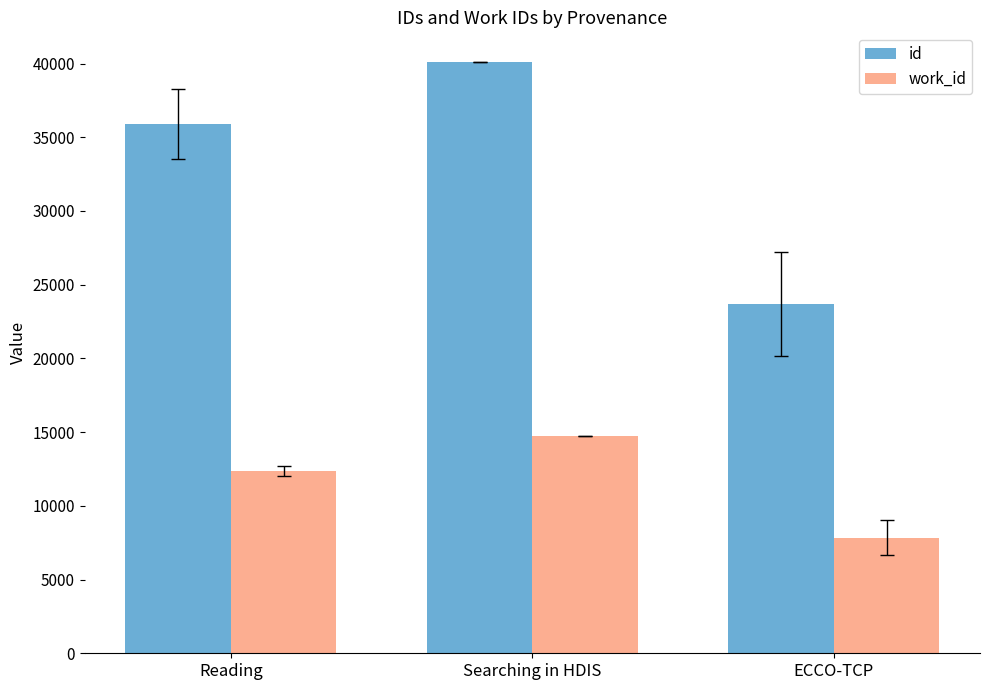

What is the difference between the id values at Searching in HDIS and Reading?

4219